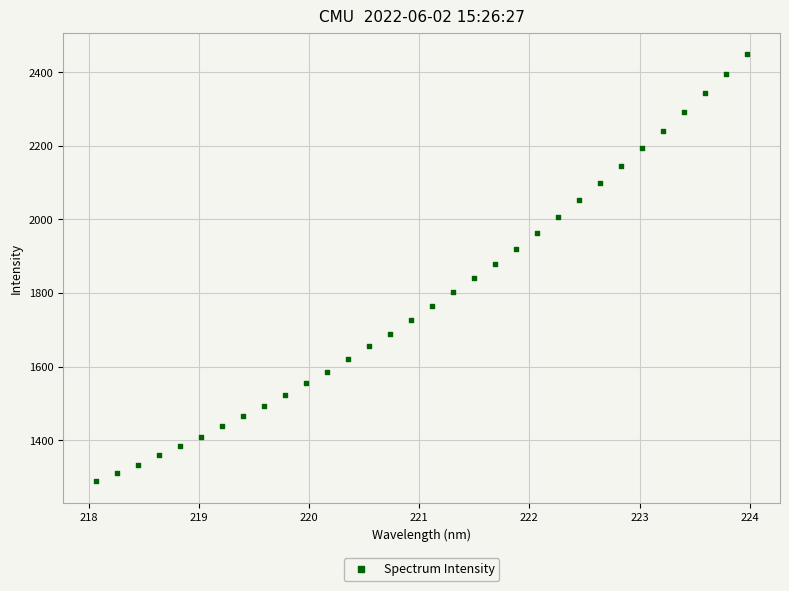

What is the range of Y values (max minus min)?

1161.3